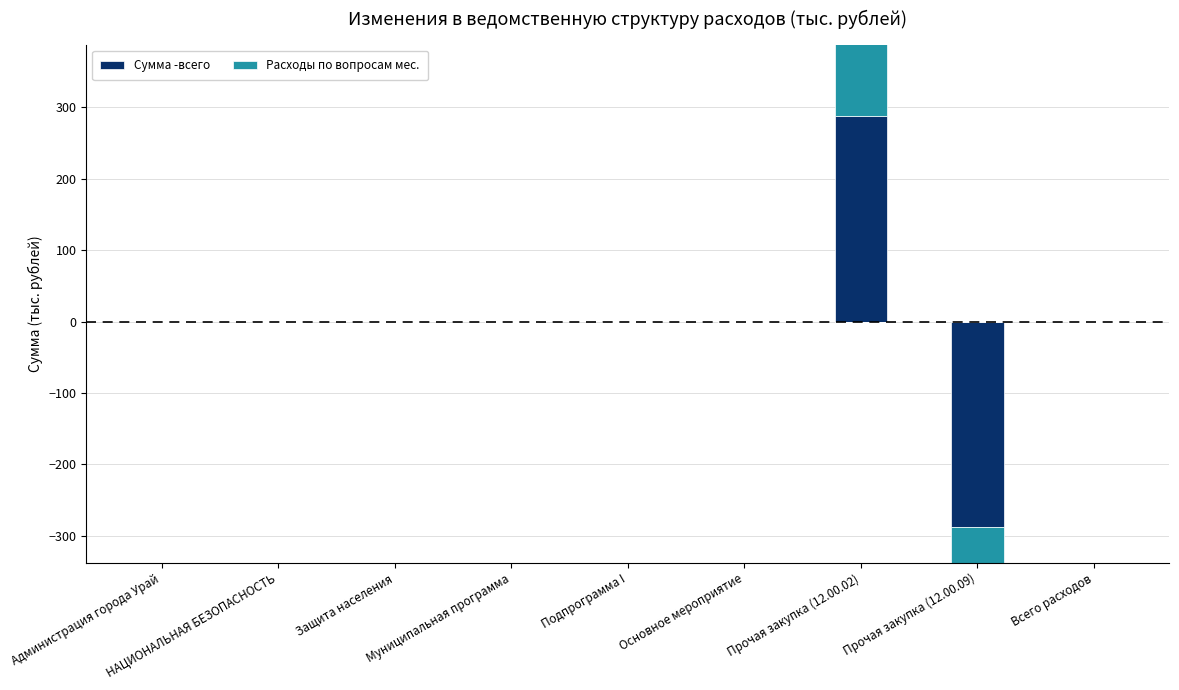

Between Прочая закупка (12.00.02) and Всего расходов, which is larger?

Прочая закупка (12.00.02)